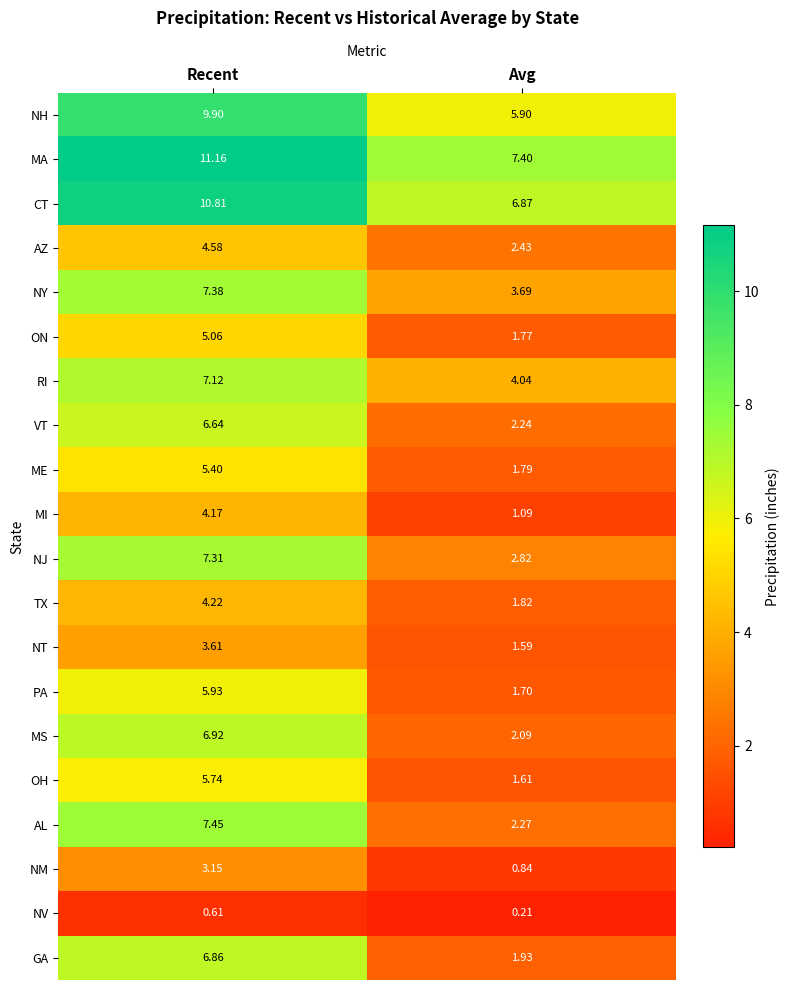

Where does the AZ series first go above 4?

Recent